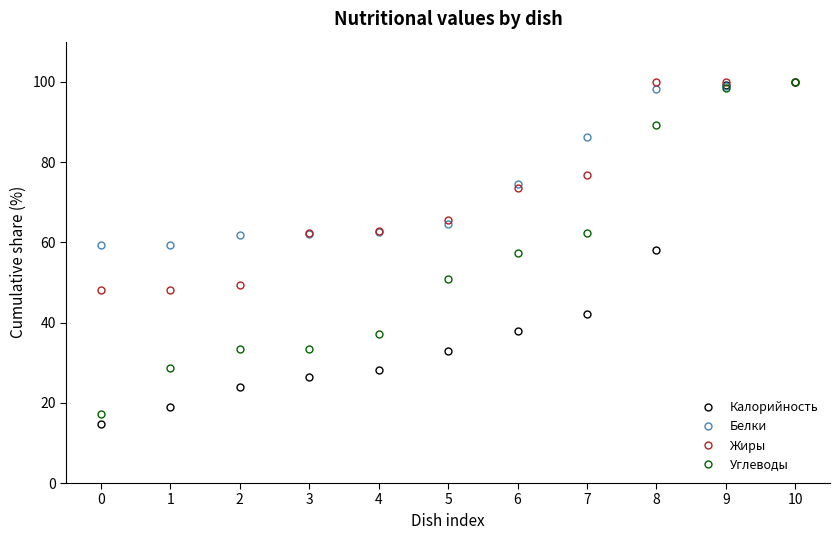

Is the value of Углеводы at 10 greater than the value of Жиры at 6?

Yes